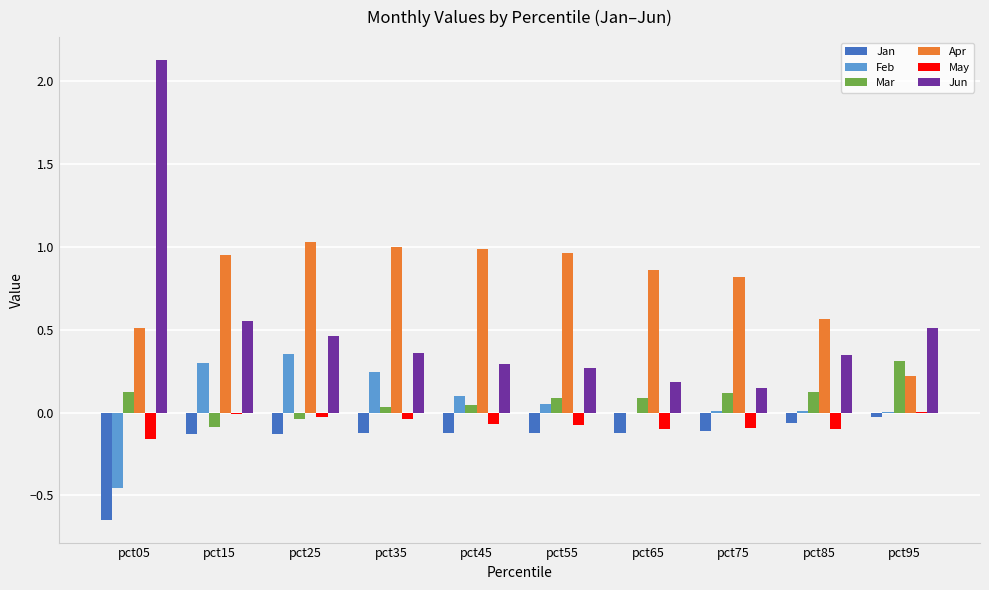

What is the maximum value shown in the chart?

2.1